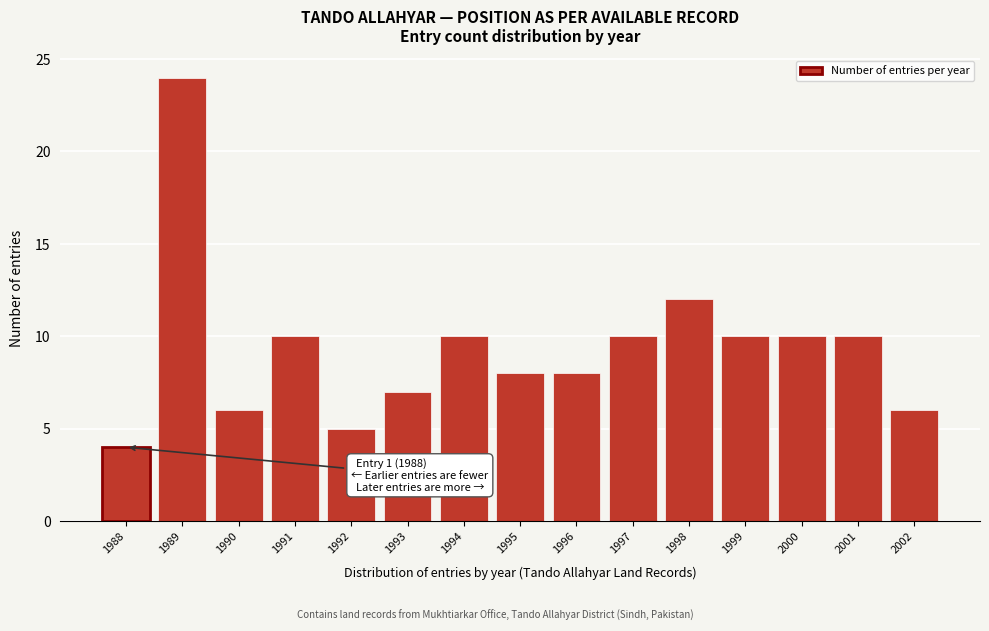

Reading left to right, list all the values displayed in this chart.

4	24	6	10	5	7	10	8	8	10	12	10	10	10	6